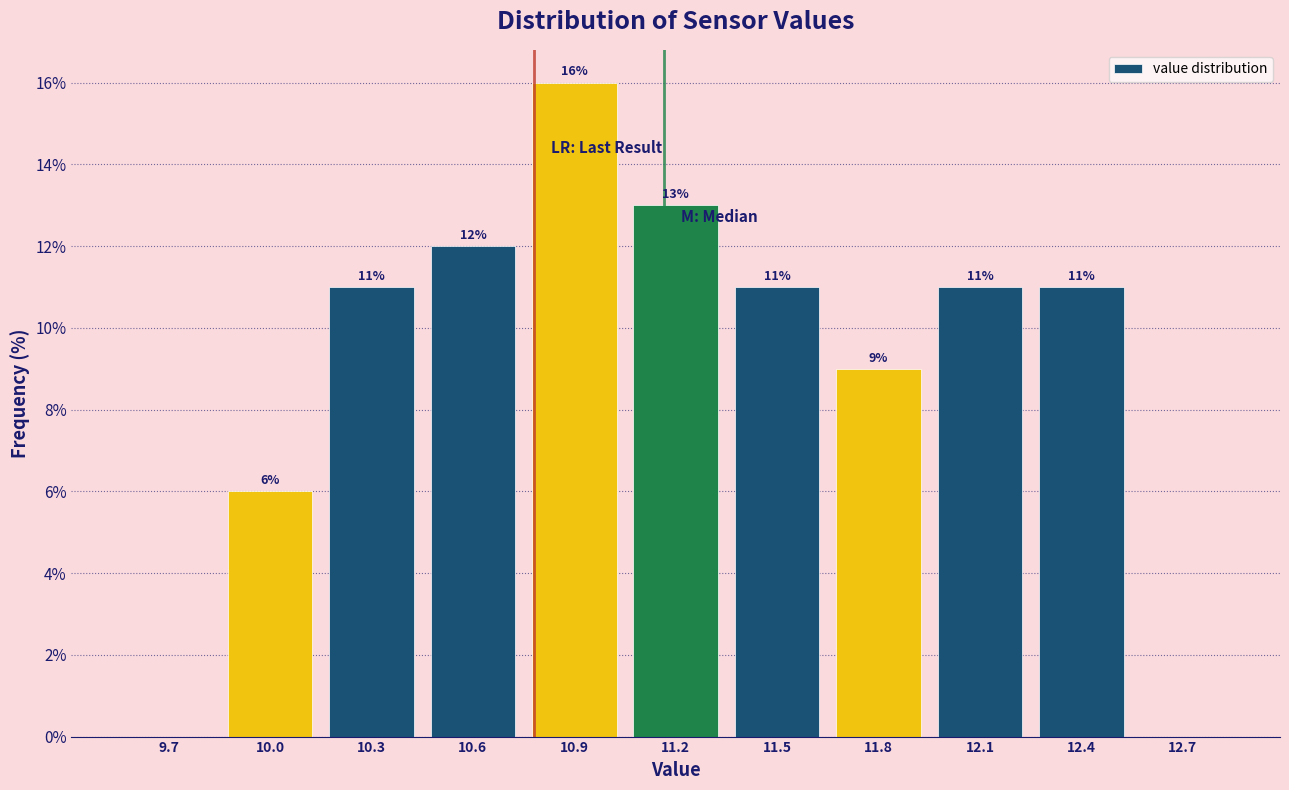

Reading left to right, extract all data points from this chart.

9.7=0	10.0=6	10.3=11	10.6=12	10.9=16	11.2=13	11.5=11	11.8=9	12.1=11	12.4=11	12.7=0